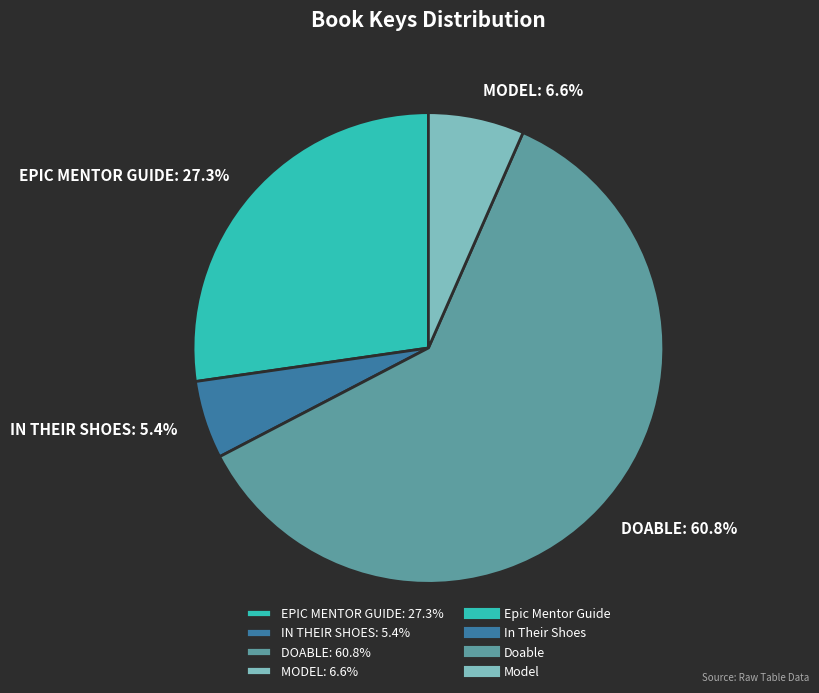

To the nearest percent, what is the difference between the largest and smallest slice percentages?

55%